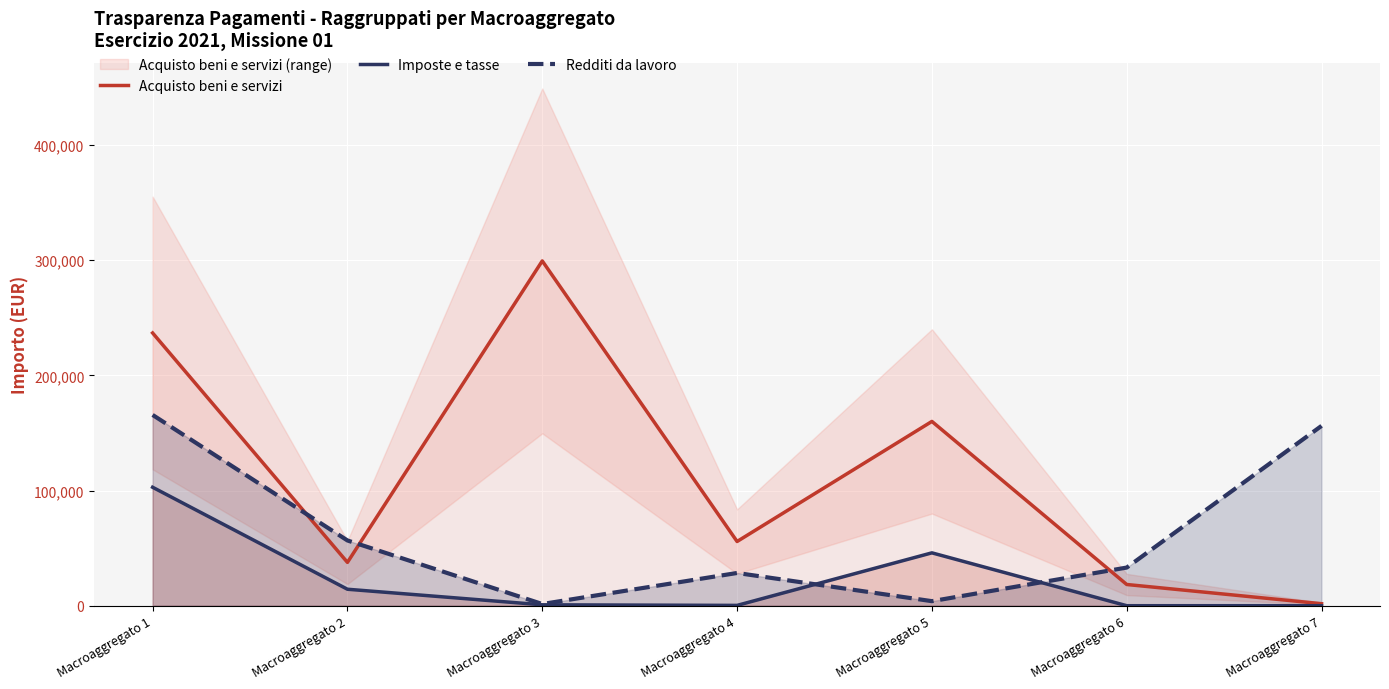

Which series has the largest total across all categories?

Acquisto beni e servizi